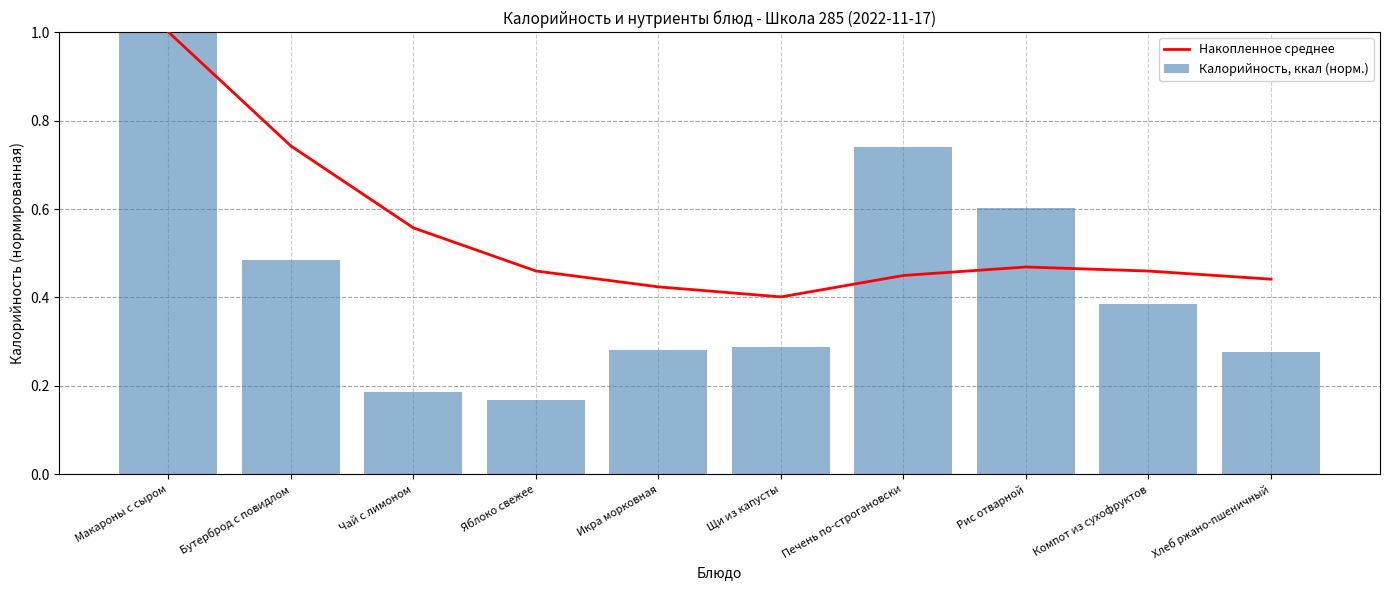

Count the Накопленное среднее values in the range 0 to 1.

10